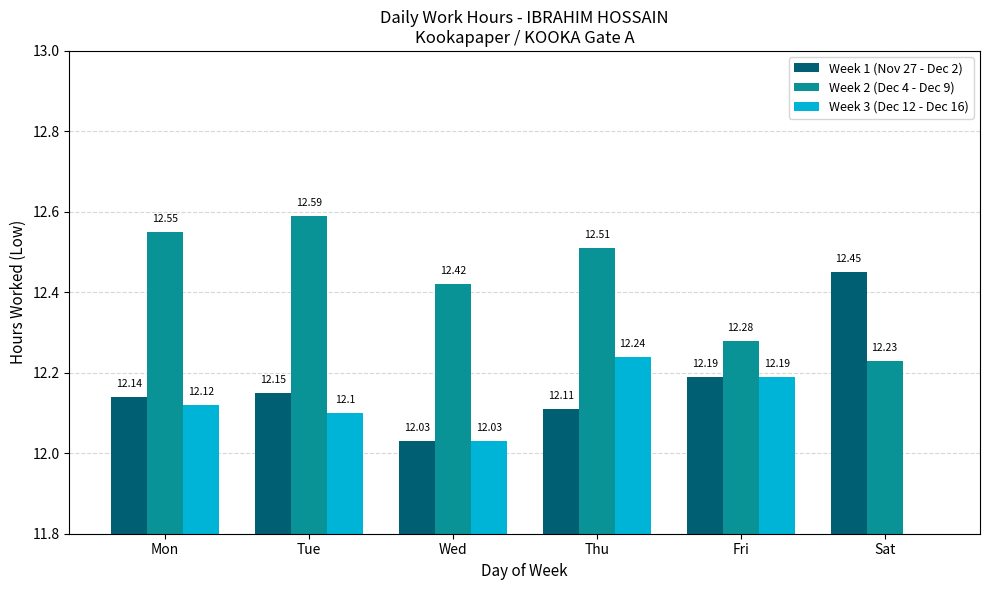

Are the bars grouped side by side (vs. stacked)?

Yes